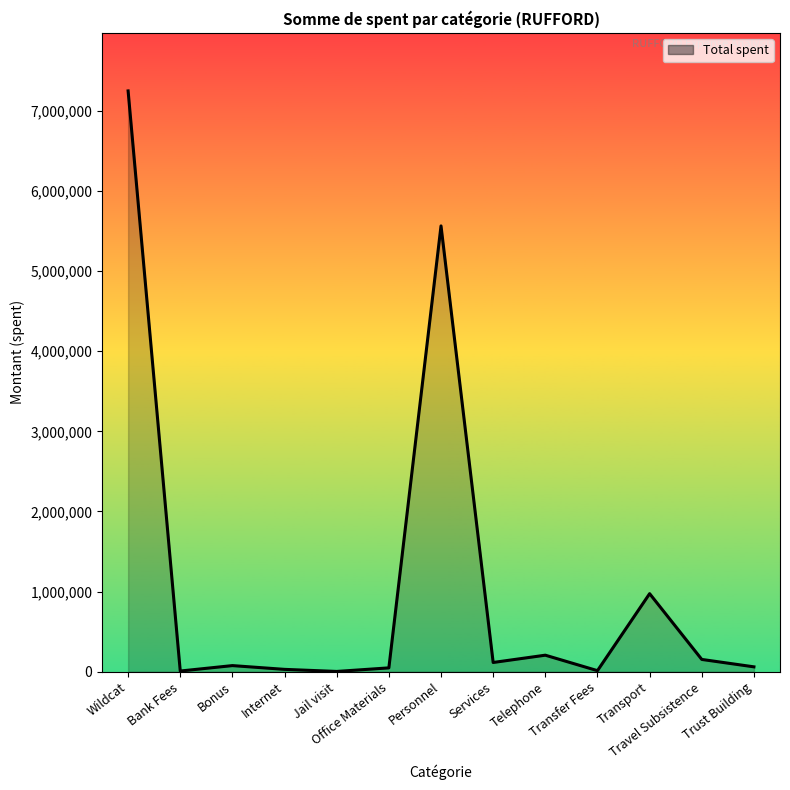

Count the number of categories in the chart.

13